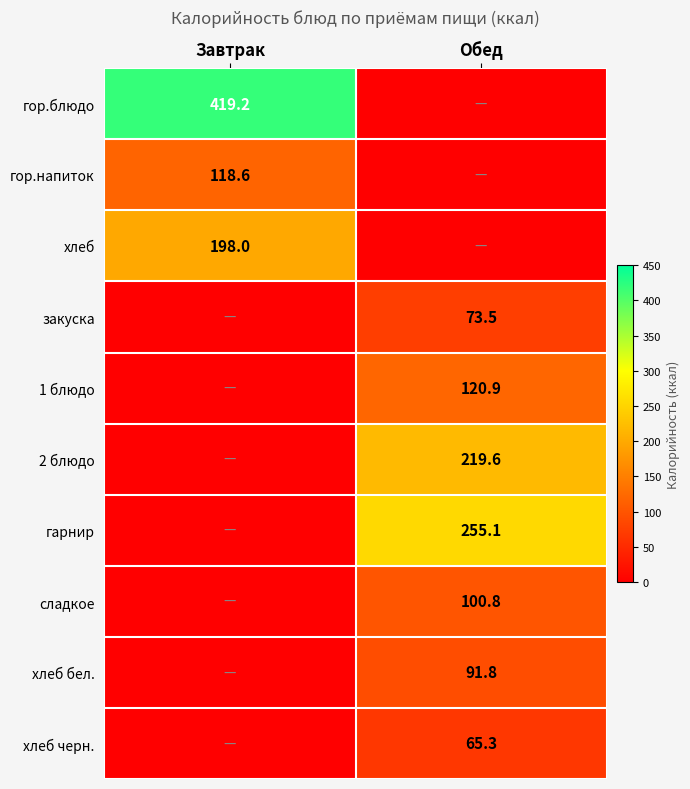

The гор.блюдо series shows 419.2 at Завтрак. True or false?

True